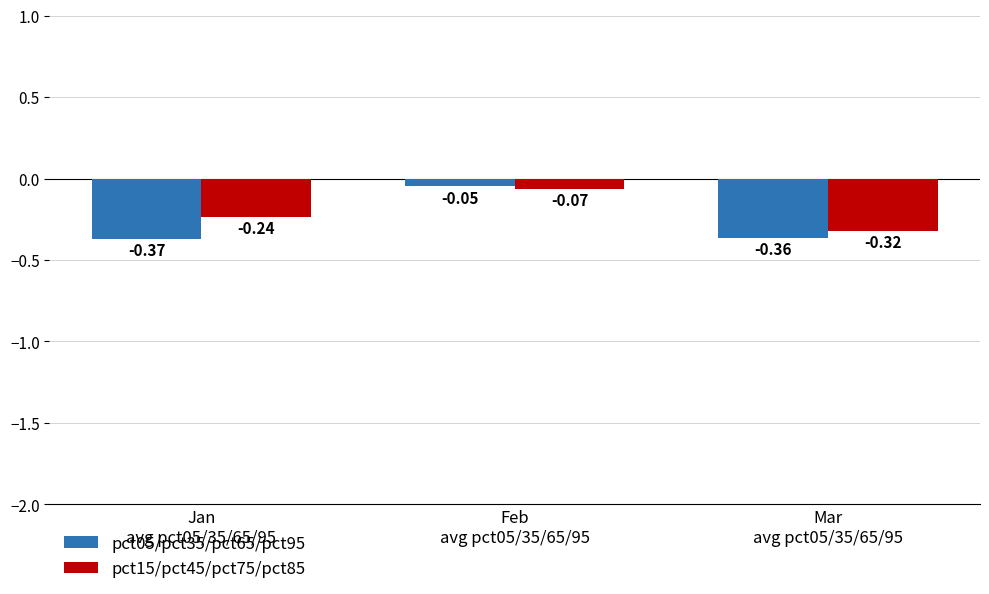

How many groups of bars are there?

3